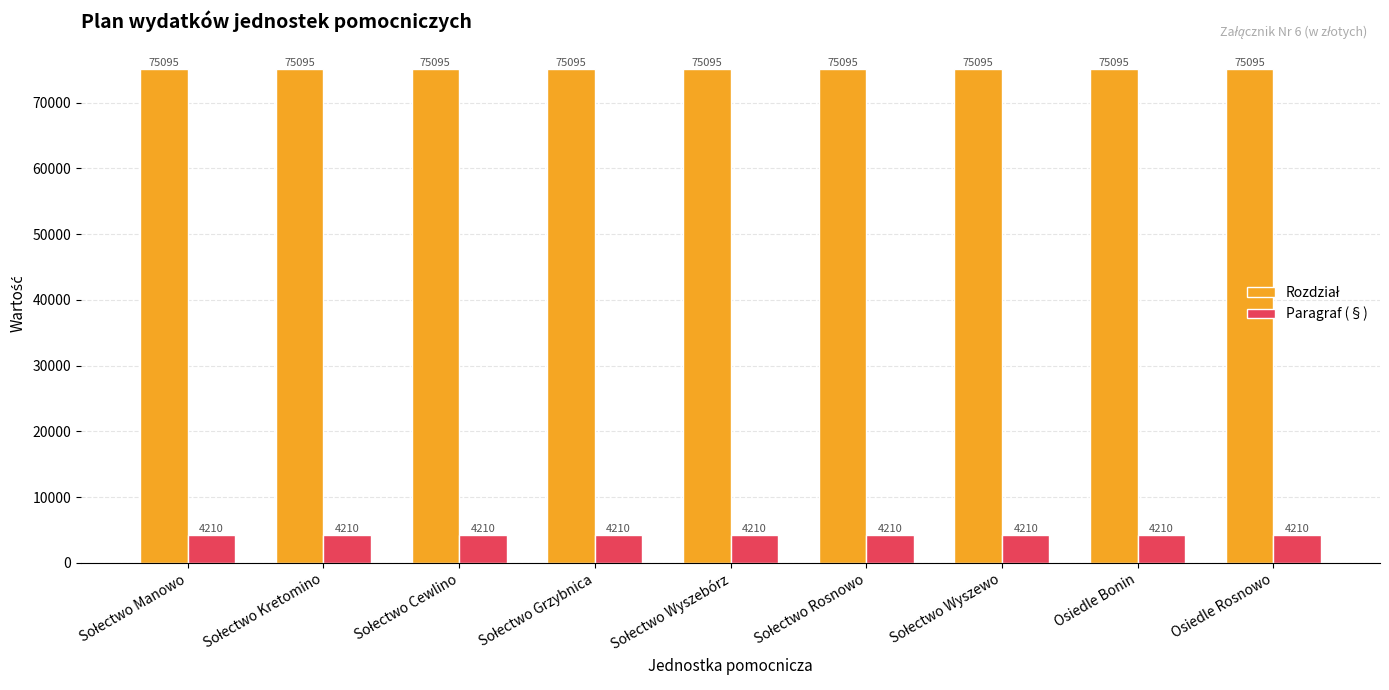

What is the value of the Paragraf (§) bar at the 7th from the left?

4210